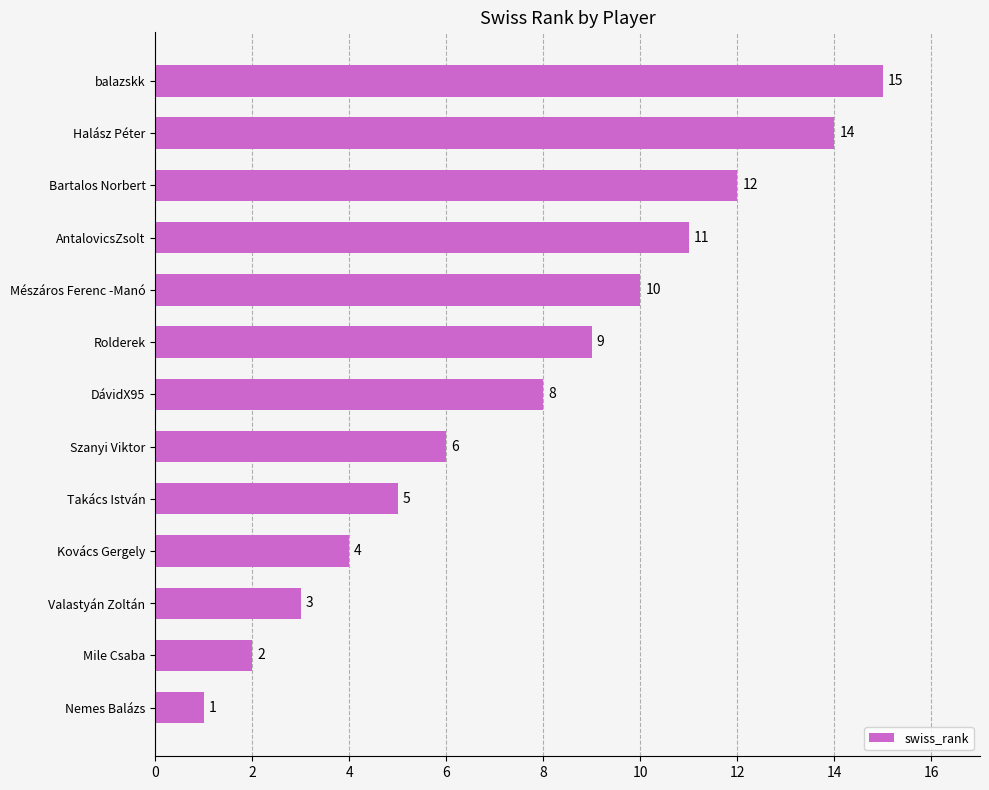

Which category has the lowest value across all series?

Nemes Balázs